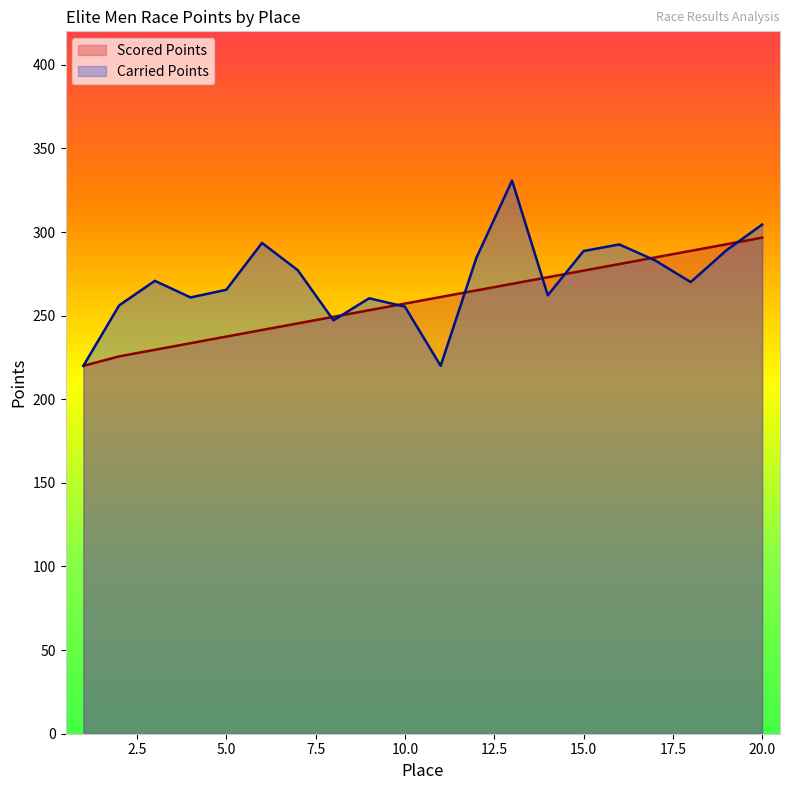

Where does the Scored Points series first go above 261?

11